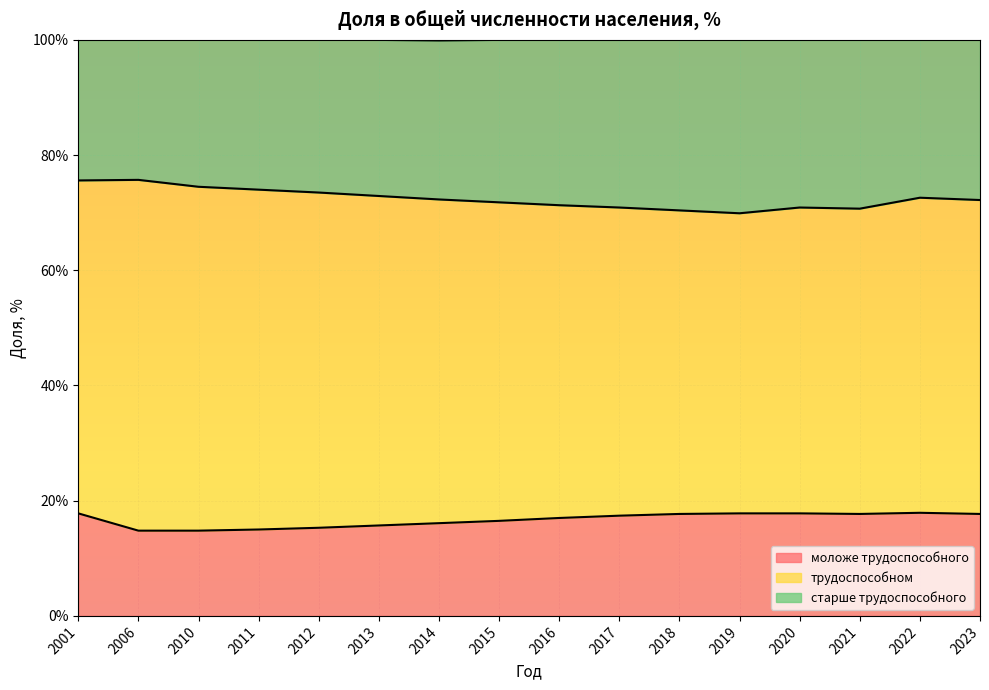

True or false: старше трудоспособного and моложе трудоспособного cross at least once.

False